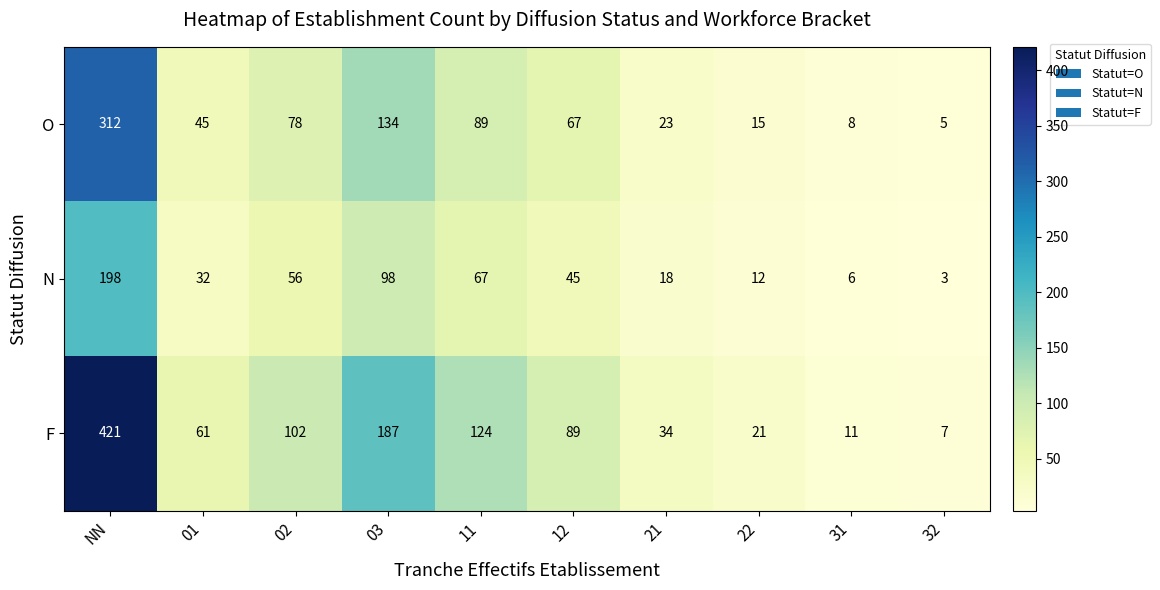

Is it true that O equals 67 at 12?

True